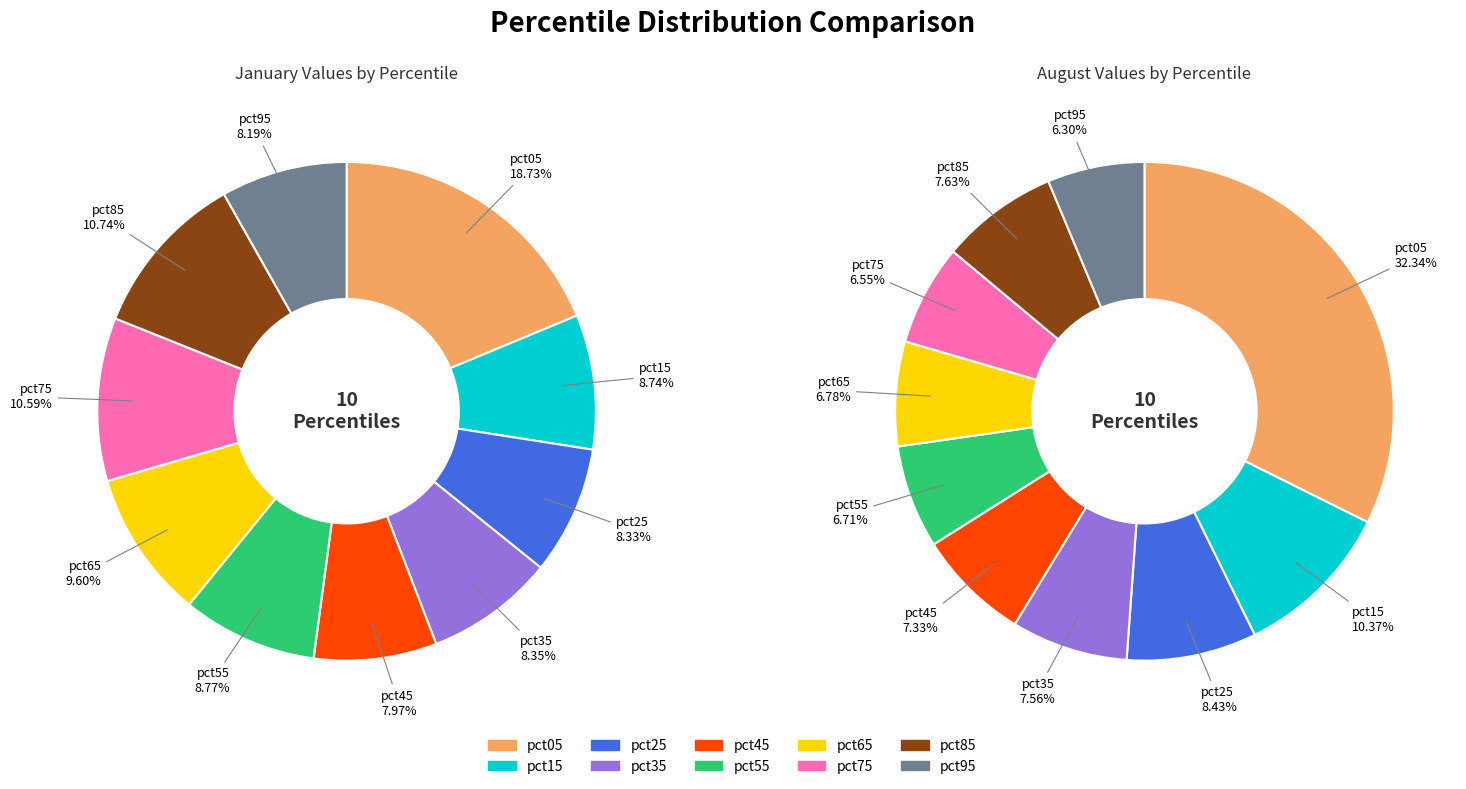

Count the number of slices in the pie.

10